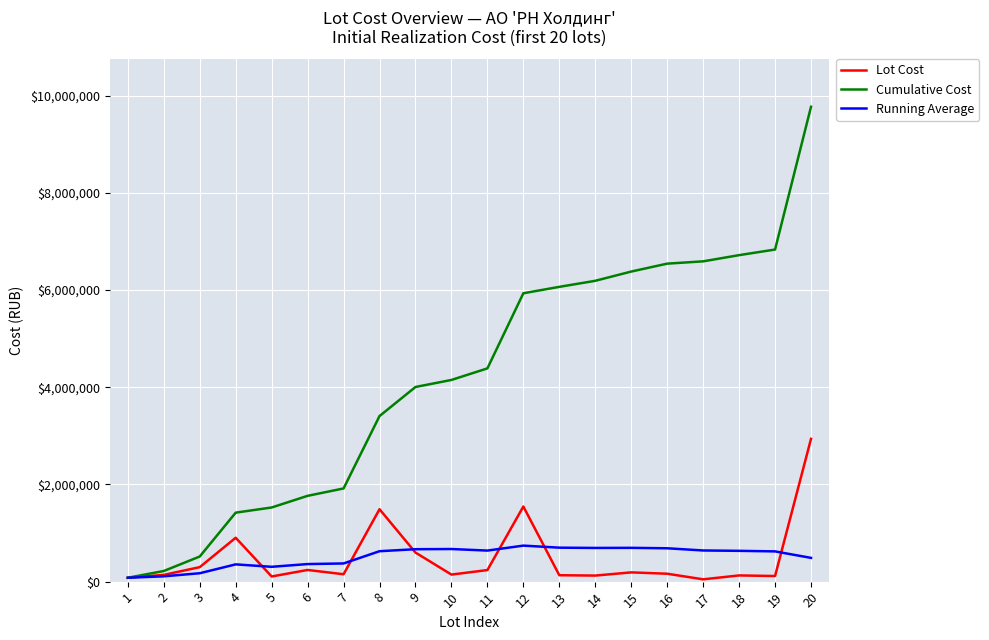

The value of Cumulative Cost at 7 is 2661289.4. True or false?

False